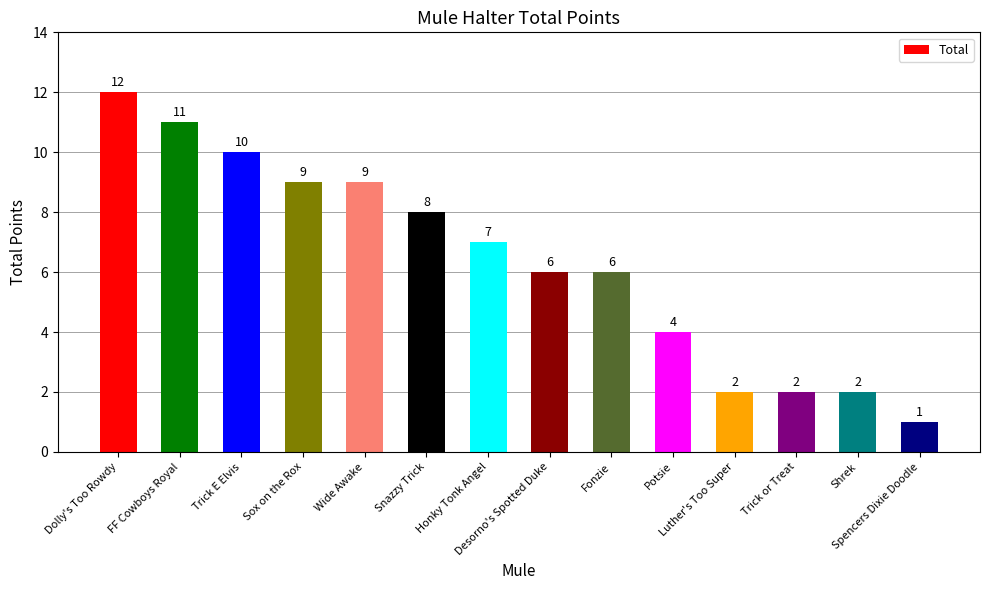

How many values are below 7?

7